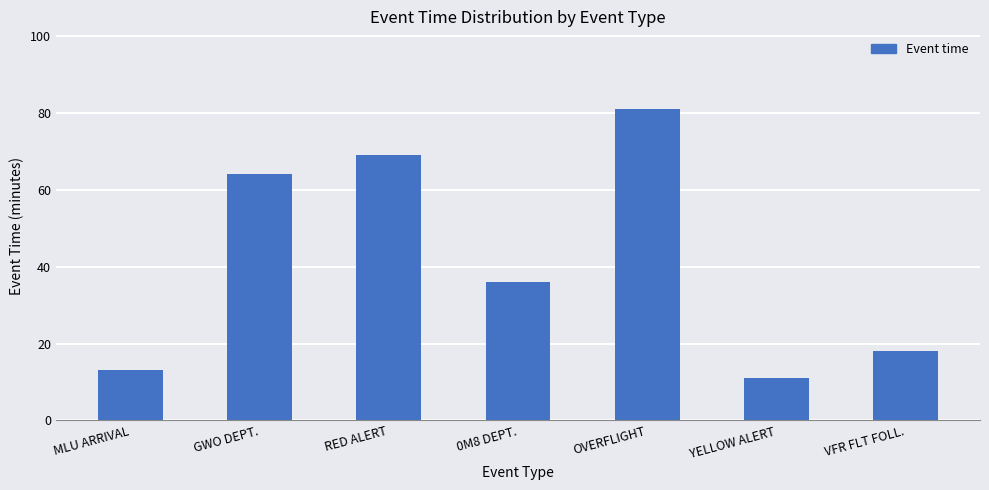

Which has a higher value, GWO DEPT. or RED ALERT?

RED ALERT